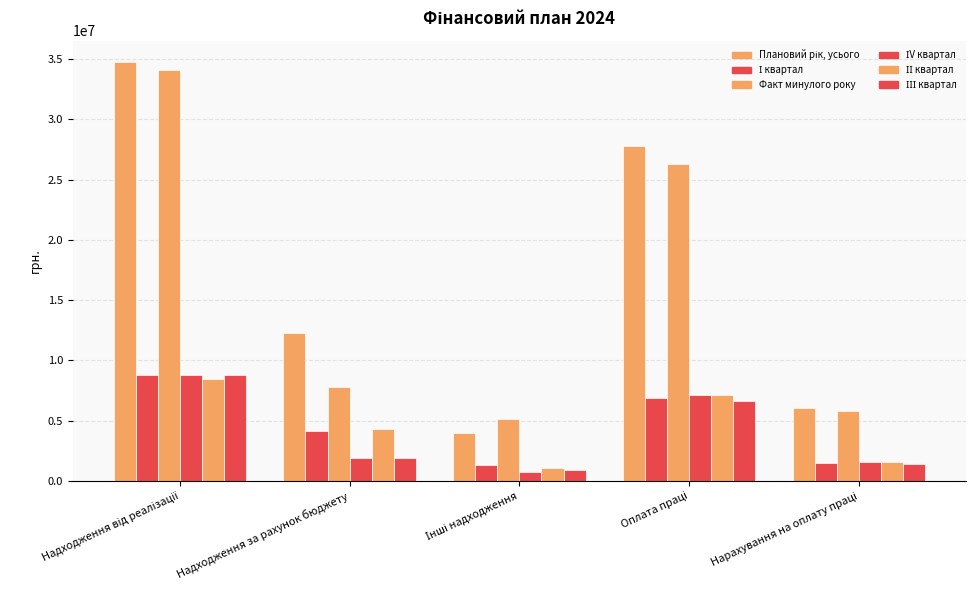

Between Надходження за рахунок бюджету and Нарахування на оплату праці, which series saw the biggest shift?

Плановий рік, усього